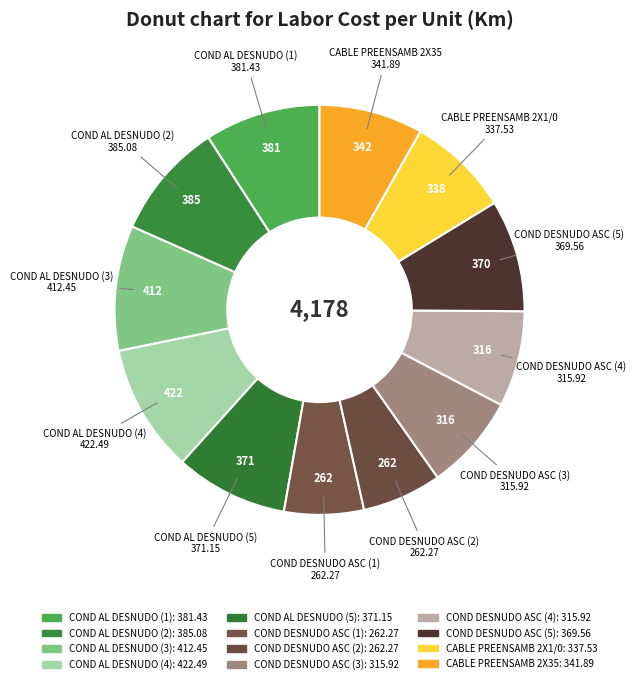

How many slices are in this pie chart?

12